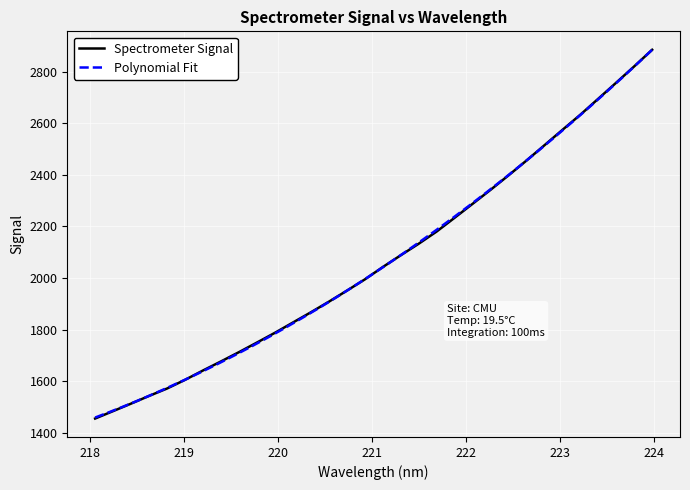

What is the minimum value for Spectrometer Signal?

1454.9